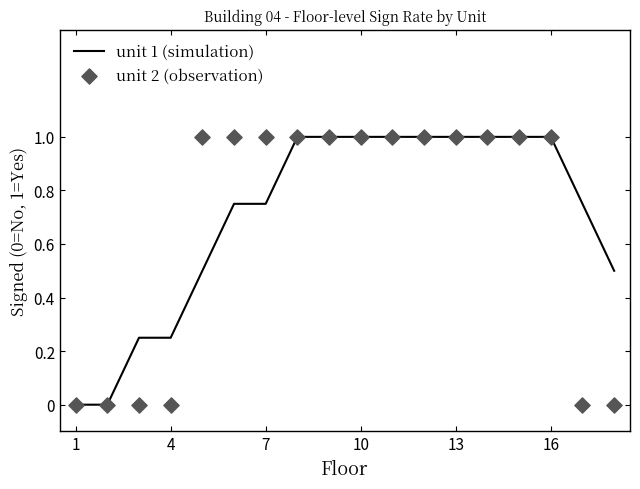

What is the highest value of the unit 1 (simulation) series?

1.0